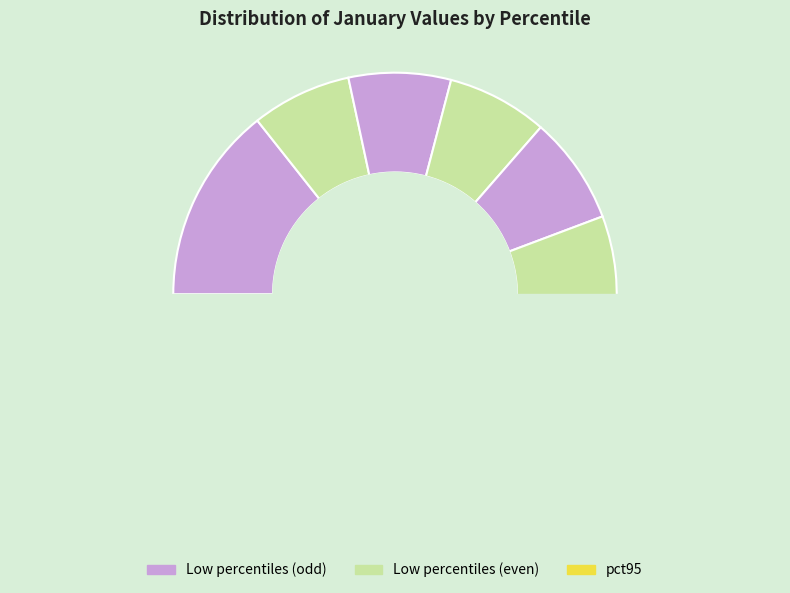

To the nearest percent, what is the combined percentage of pct45 and pct15?

15%